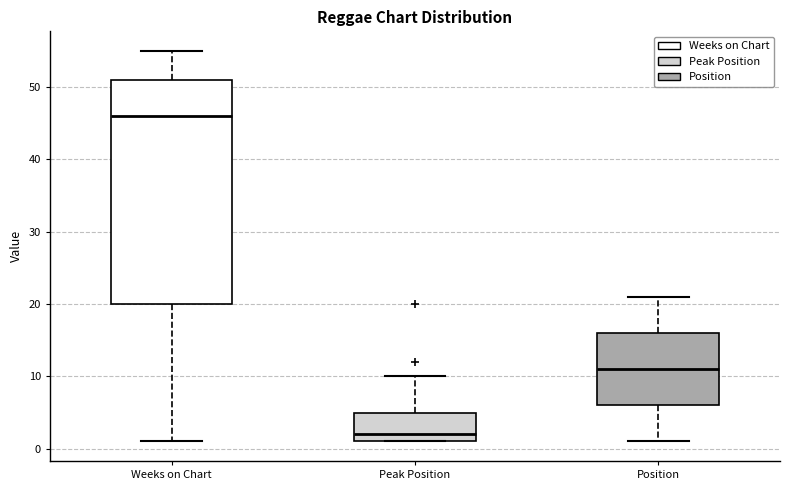

Comparing the boxes themselves (not the whiskers), which one is the tallest?

Weeks on Chart